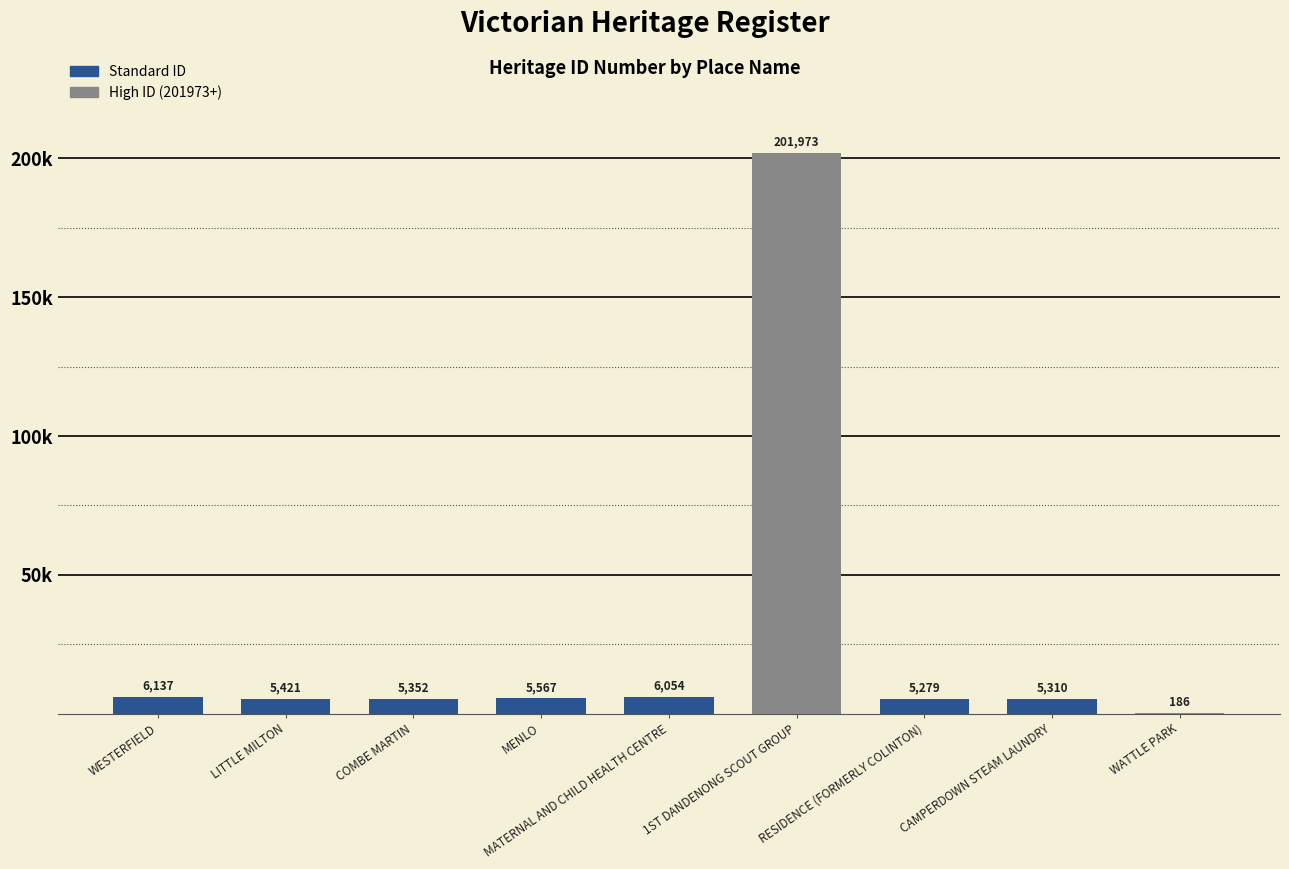

Reading left to right, transcribe all the data shown in this chart.

WESTERFIELD=6137	LITTLE MILTON=5421	COMBE MARTIN=5352	MENLO=5567	MATERNAL AND CHILD HEALTH CENTRE=6054	1ST DANDENONG SCOUT GROUP=201973	RESIDENCE (FORMERLY COLINTON)=5279	CAMPERDOWN STEAM LAUNDRY=5310	WATTLE PARK=186